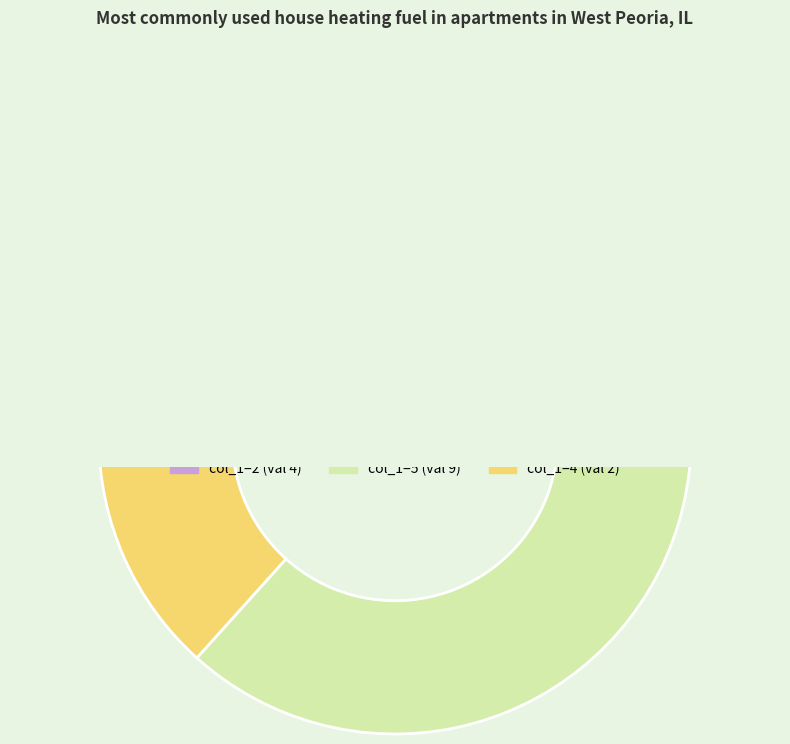

What is the ratio of the value at 2 to the value at 5?

0.4